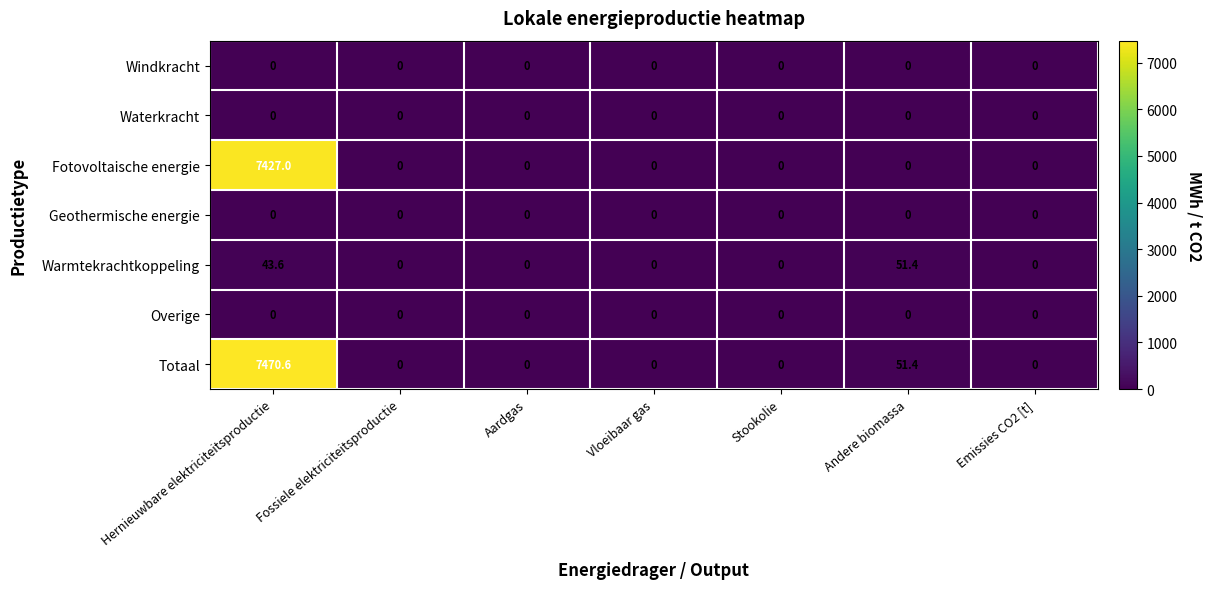

The Totaal series shows 0.0 at Fossiele elektriciteitsproductie. True or false?

True